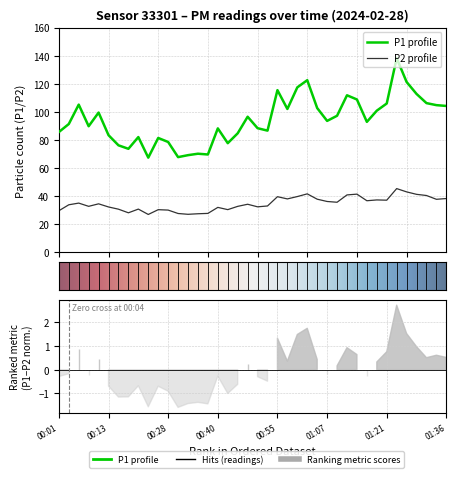

What is the minimum value shown in the chart?

27.0